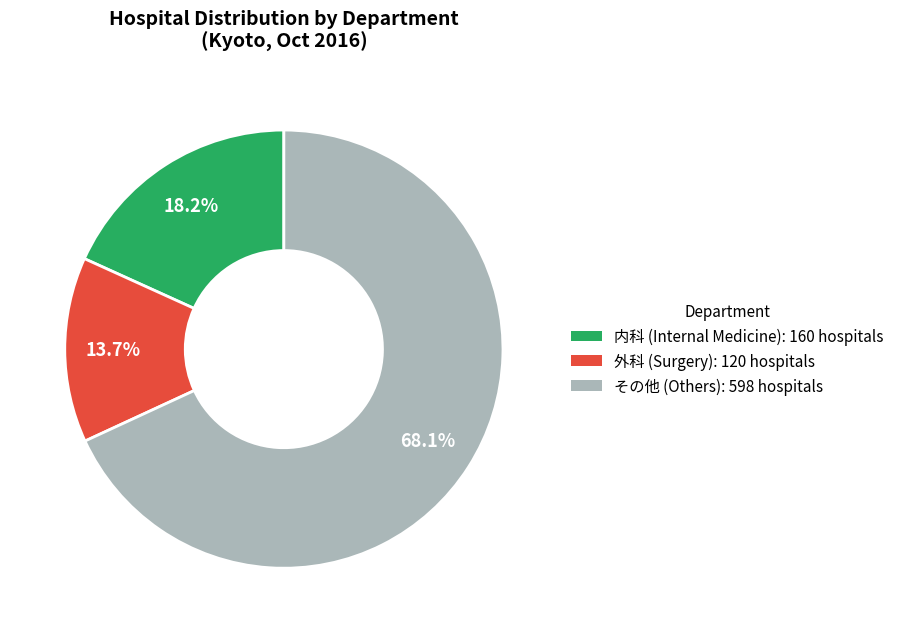

Is there a majority slice in this chart?

Yes